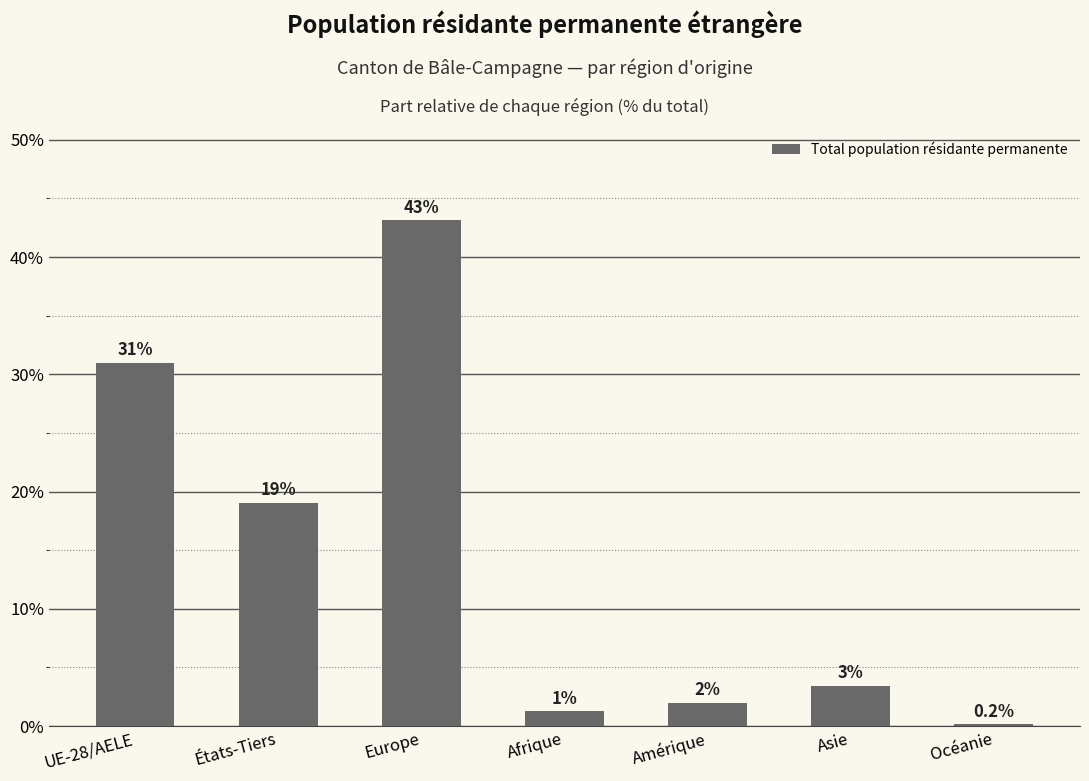

Is it true that the value at États-Tiers is 19.0?

True